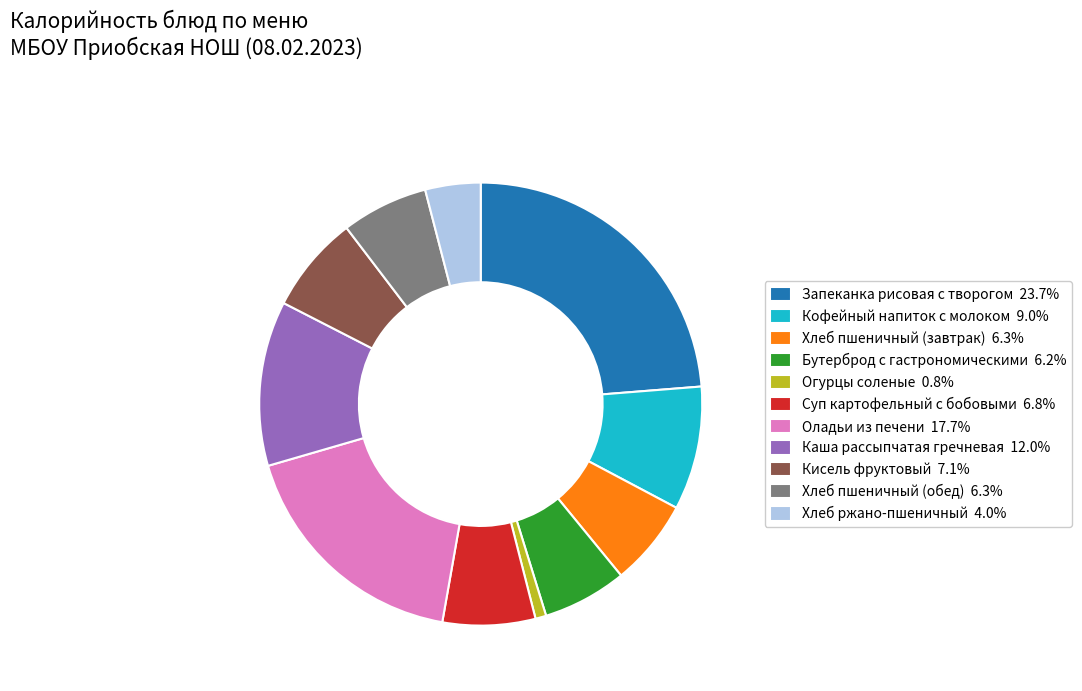

How many slices are in this pie chart?

11